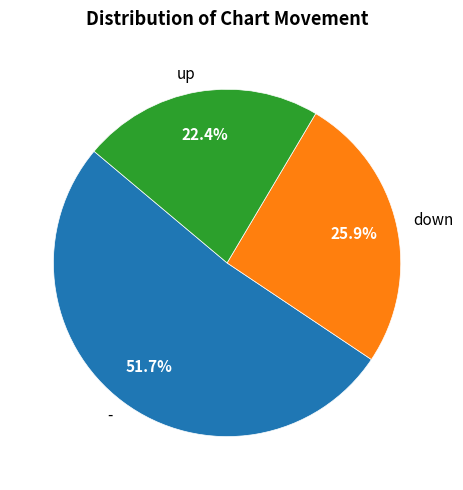

What is the ratio of the value at - to the value at up?

2.3